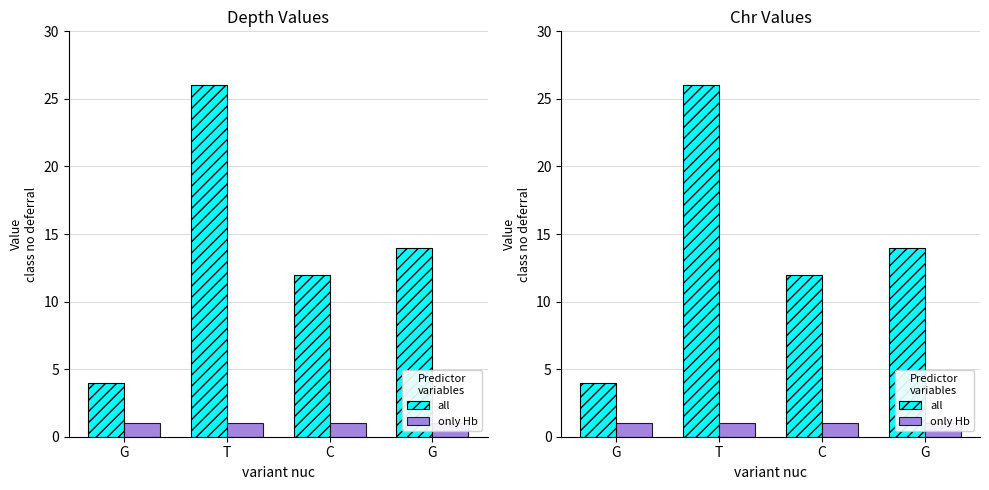

What is the difference between the maximum and second lowest values in the all series?

14